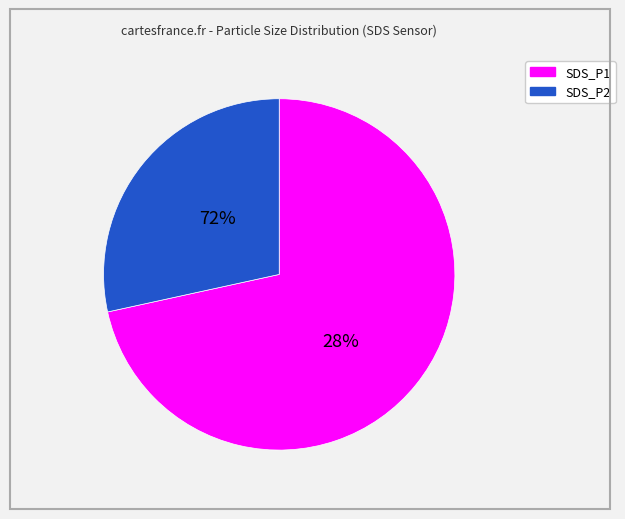

Which slice is the smallest?

SDS_P2